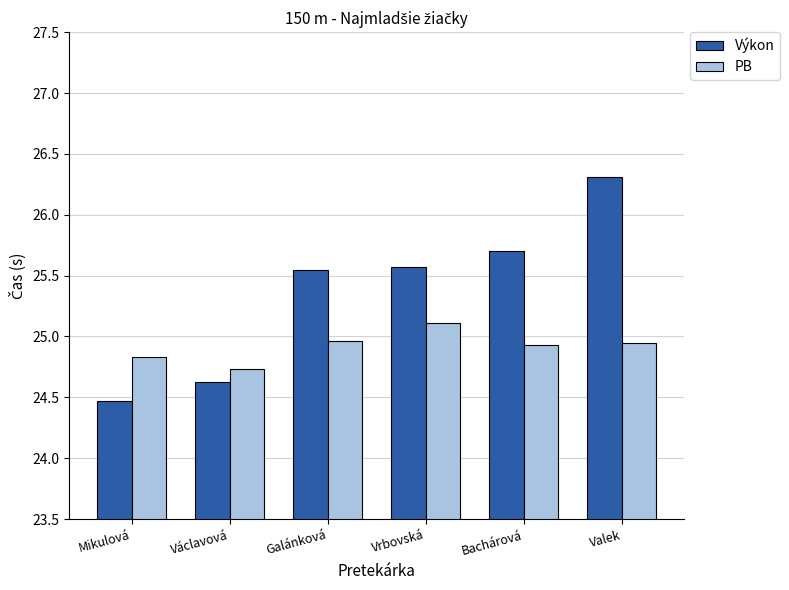

At which category is the sum across all series the highest?

Valek